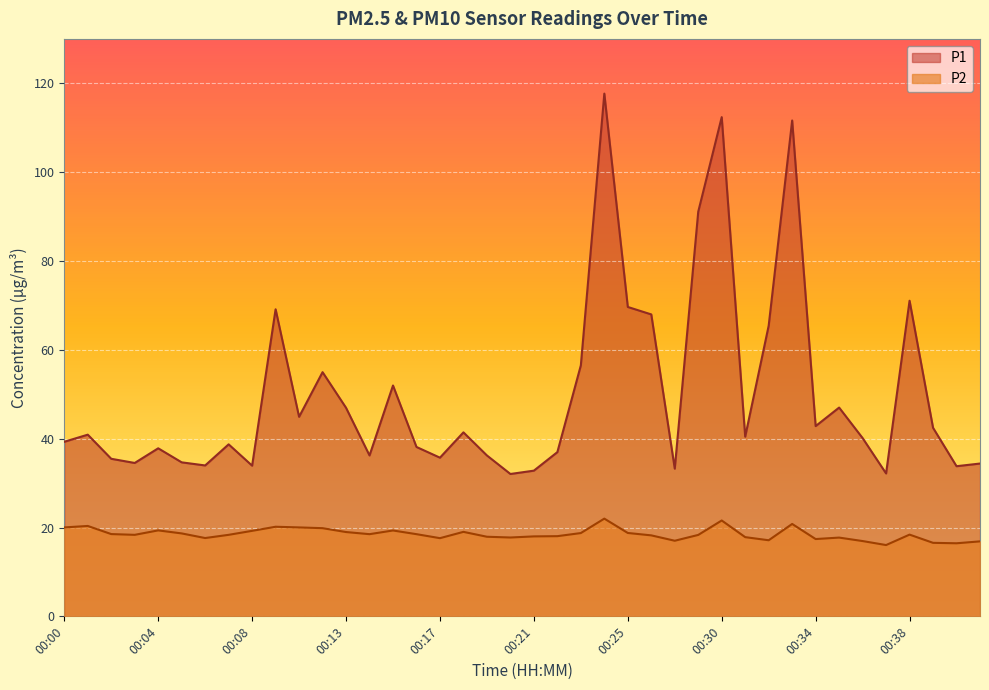

True or false: P1 and P2 intersect in this chart.

False